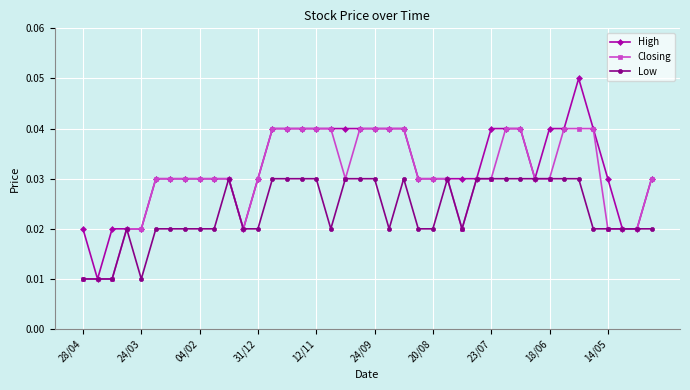

What are all the series names shown in the legend?

High, Closing, Low